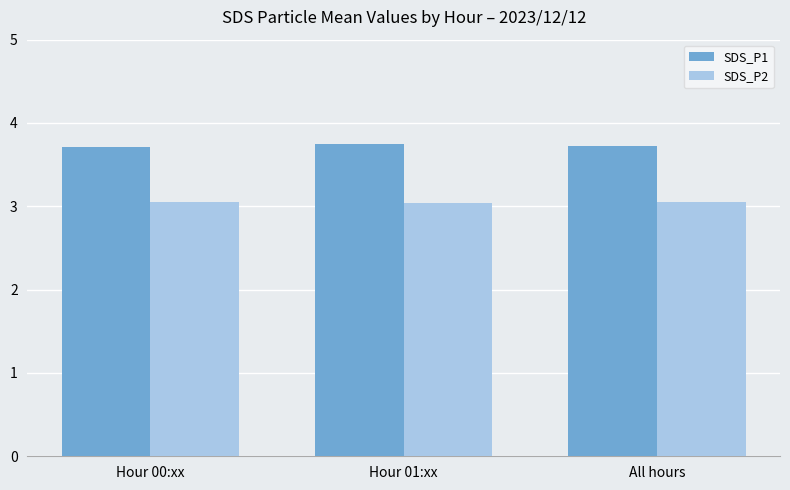

Count the SDS_P2 values in the range 3 to 4.

3